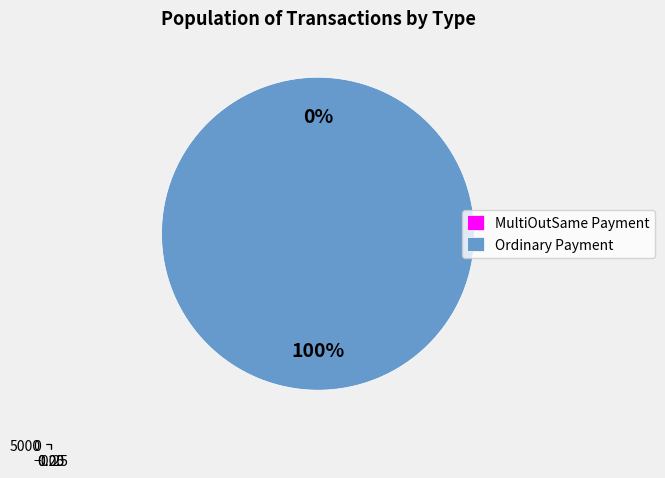

To the nearest percent, what portion does Ordinary Payment represent?

100%